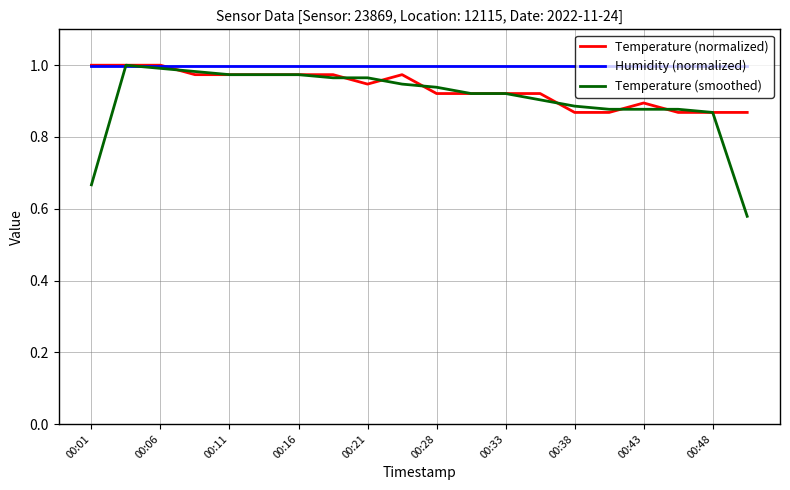

Which series has the widest spread of values?

Temperature (smoothed)